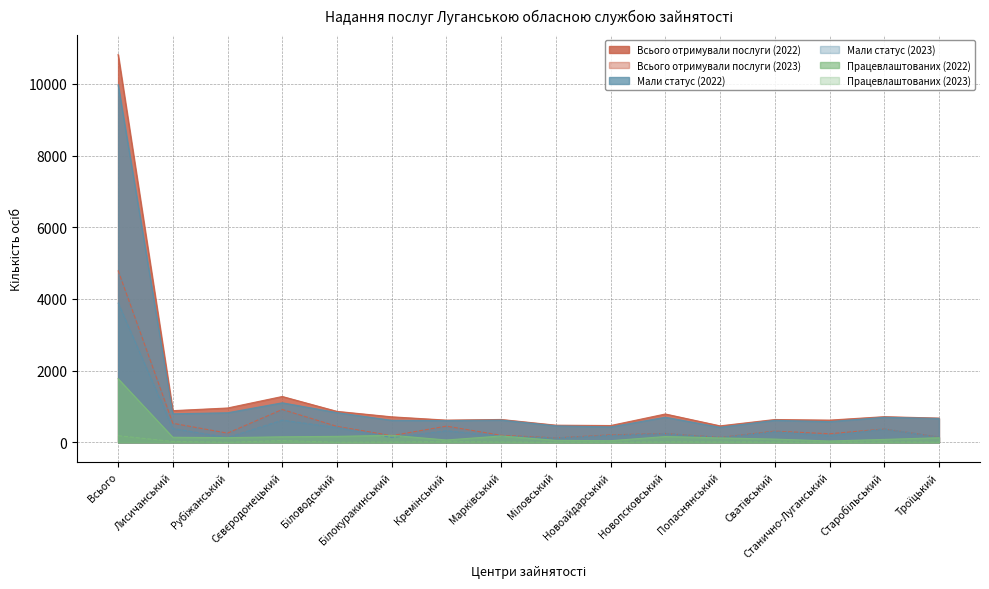

Rank the series by their maximum value, from lowest to highest.

Працевлаштованих (2023), Працевлаштованих (2022), Мали статус (2023), Всього отримували послуги (2023), Мали статус (2022), Всього отримували послуги (2022)